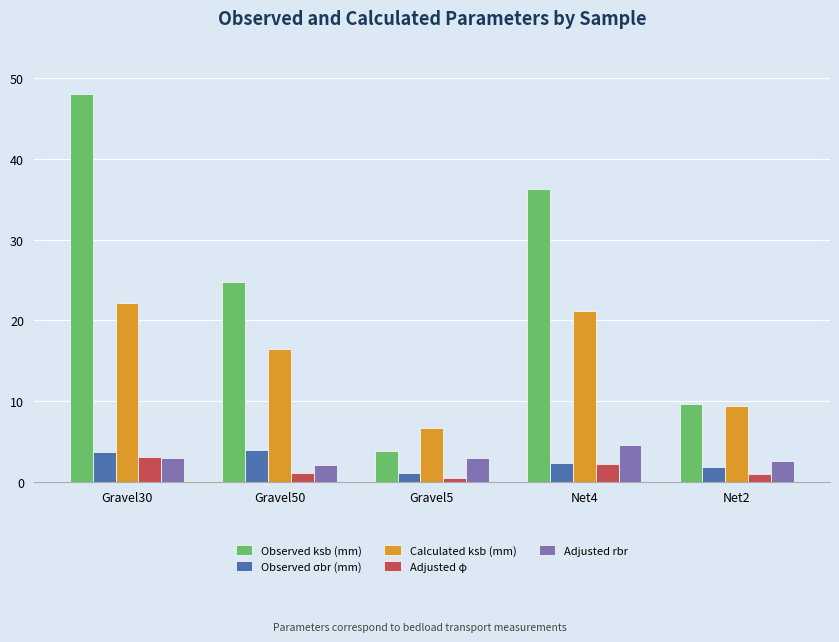

What are all the series names shown in the legend?

Observed ksb (mm), Observed σbr (mm), Calculated ksb (mm), Adjusted φ, Adjusted rbr